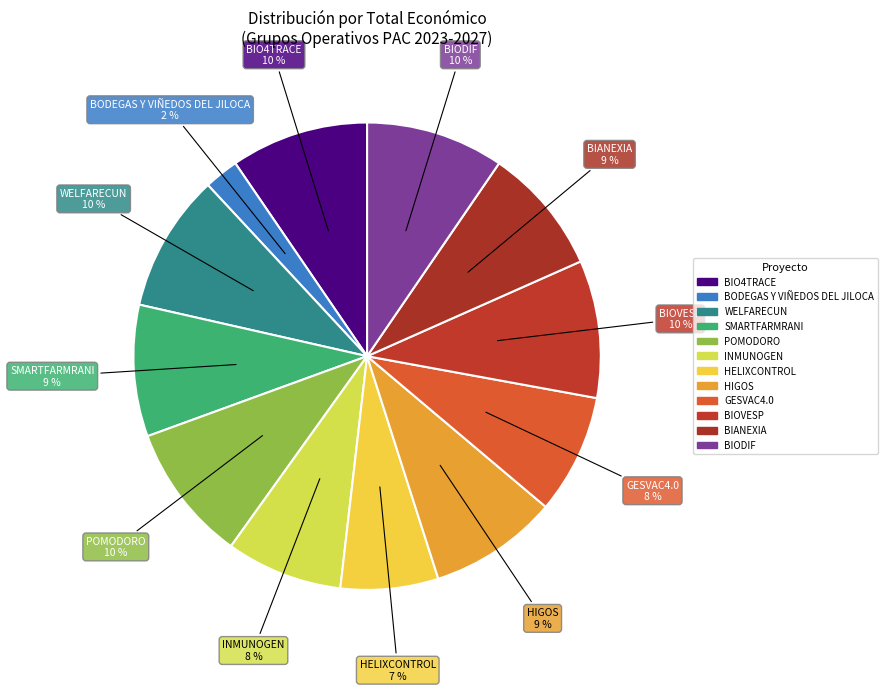

Which category has the biggest portion of the pie?

BIODIF